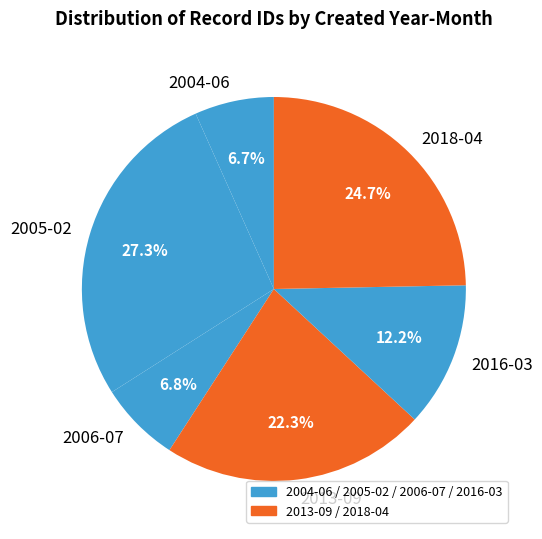

Does 2018-04 represent more than half of the total?

No